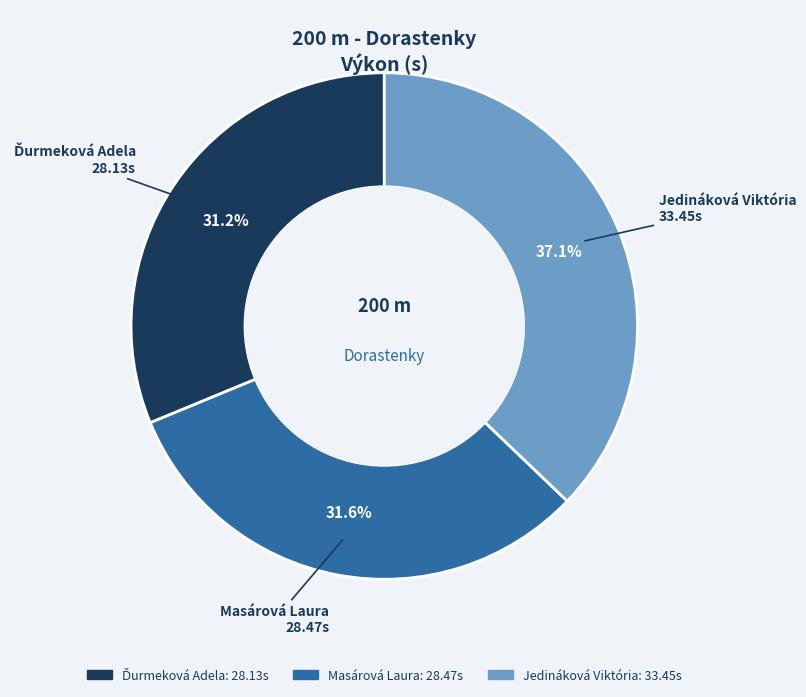

Which slice is the largest?

Jedináková Viktória